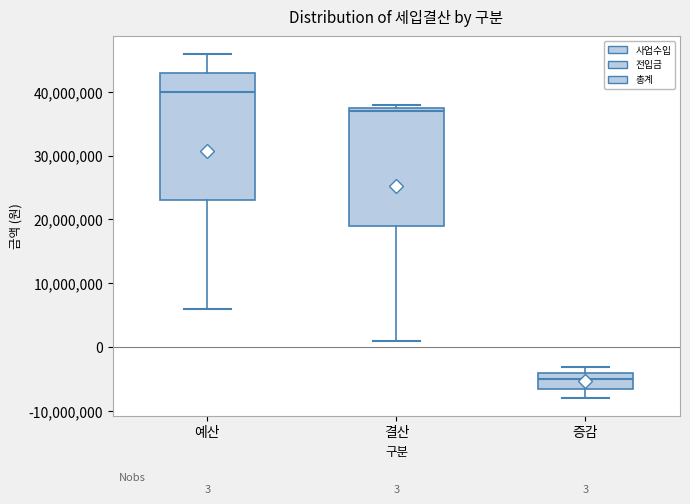

Which box is the tallest, from its lower edge to its upper edge?

예산